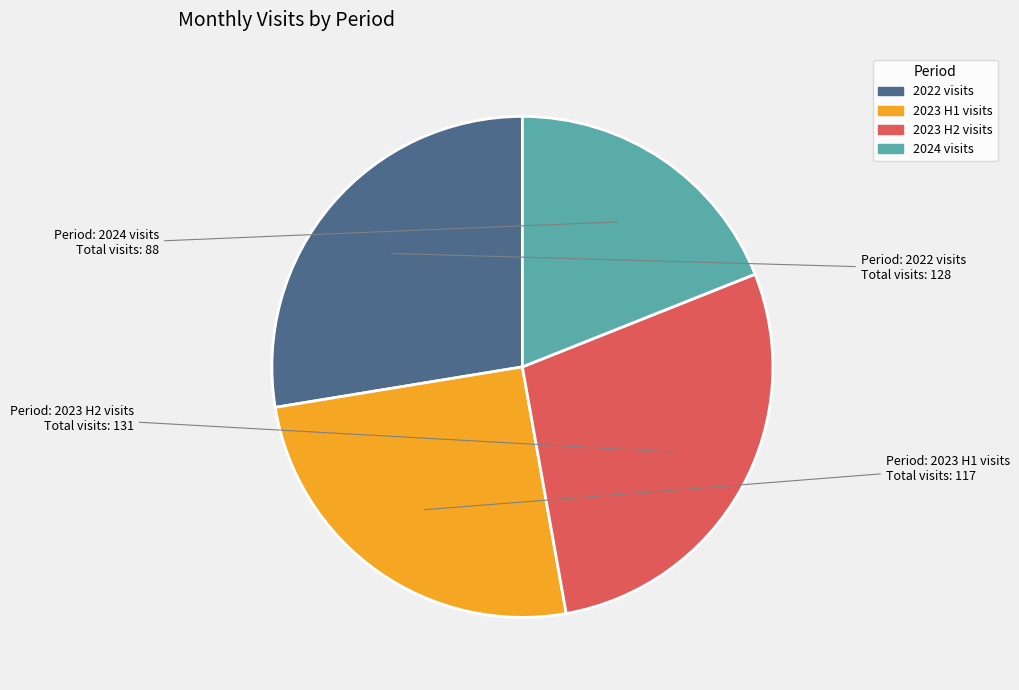

Is there a majority slice in this chart?

No